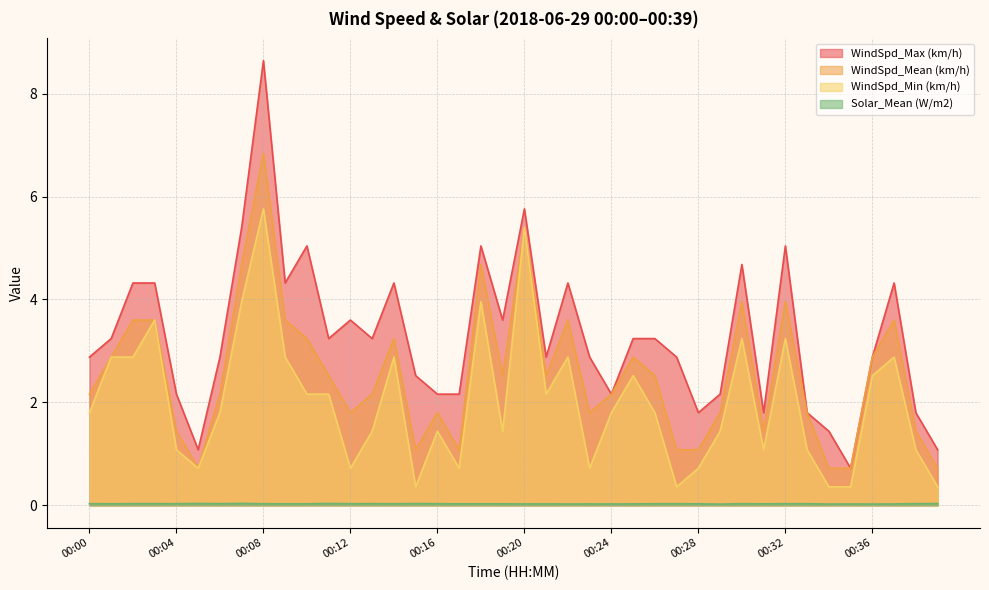

Reading right to left, transcribe all the data shown in this chart.

WindSpd_Max (km/h): 1.1	1.8	4.3	2.9	0.7	1.4	1.8	5.0	1.8	4.7	2.2	1.8	2.9	3.2	3.2	2.2	2.9	4.3	2.9	5.8	3.6	5.0	2.2	2.2	2.5	4.3	3.2	3.6	3.2	5.0	4.3	8.6	5.4	2.9	1.1	2.2	4.3	4.3	3.2	2.9
WindSpd_Mean (km/h): 0.7	1.4	3.6	2.9	0.7	0.7	1.8	4.0	1.4	4.0	1.8	1.1	1.1	2.5	2.9	2.2	1.8	3.6	2.5	5.4	2.5	4.7	1.1	1.8	1.1	3.2	2.2	1.8	2.5	3.2	3.6	6.8	4.7	2.2	0.7	1.4	3.6	3.6	2.9	2.2
WindSpd_Min (km/h): 0.4	1.1	2.9	2.5	0.4	0.4	1.1	3.2	1.1	3.2	1.4	0.7	0.4	1.8	2.5	1.8	0.7	2.9	2.2	5.4	1.4	4.0	0.7	1.4	0.4	2.9	1.4	0.7	2.2	2.2	2.9	5.8	4.0	1.8	0.7	1.1	3.6	2.9	2.9	1.8
Solar_Mean (W/m2): 0.0	0.0	0.0	0.0	0.0	0.0	0.0	0.0	0.0	0.0	0.0	0.0	0.0	0.0	0.0	0.0	0.0	0.0	0.0	0.0	0.0	0.0	0.0	0.0	0.0	0.0	0.0	0.0	0.0	0.0	0.0	0.0	0.0	0.0	0.0	0.0	0.0	0.0	0.0	0.0